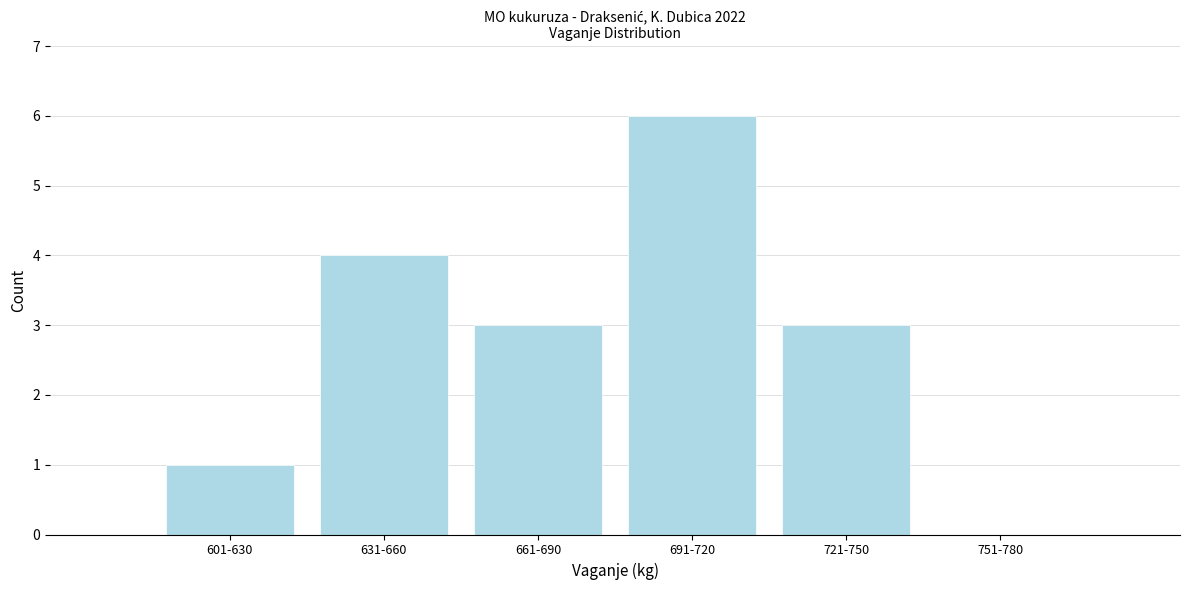

Reading right to left, list all the values displayed in this chart.

751-780=0	721-750=3	691-720=6	661-690=3	631-660=4	601-630=1